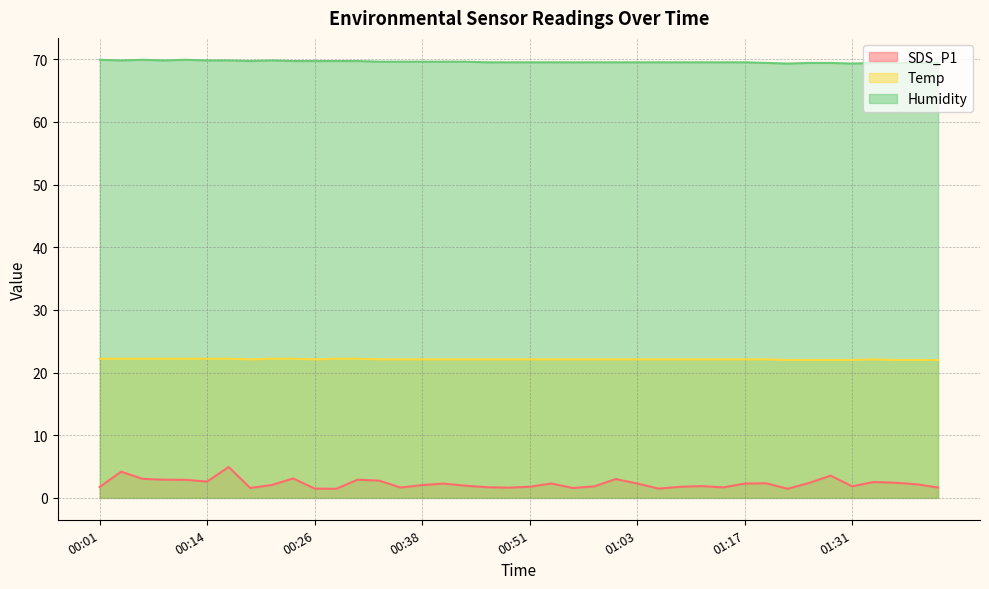

At which label does Temp reach its peak?

00:01